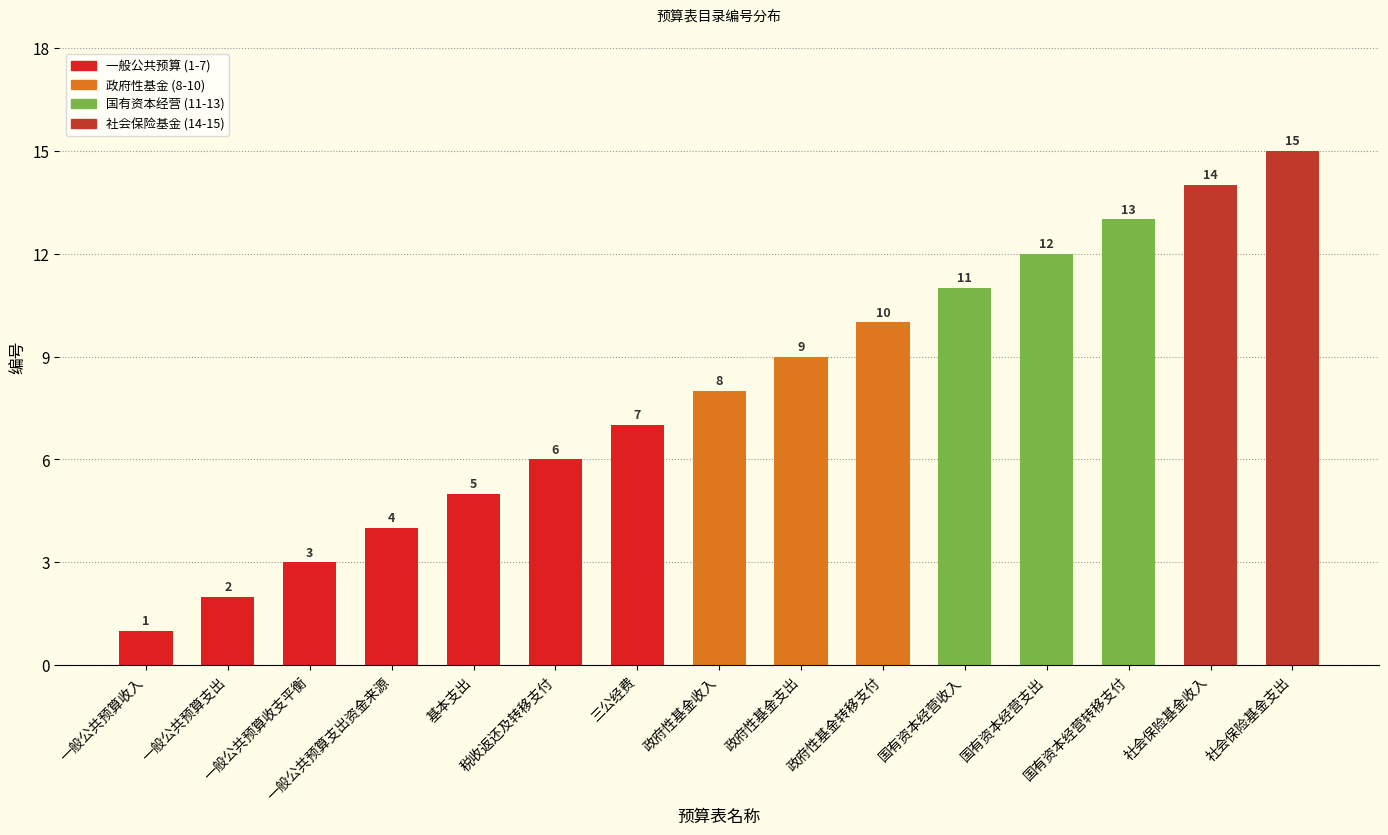

Reading left to right, transcribe all the data shown in this chart.

一般公共预算收入=1	一般公共预算支出=2	一般公共预算收支平衡=3	一般公共预算支出资金来源=4	基本支出=5	税收返还及转移支付=6	三公经费=7	政府性基金收入=8	政府性基金支出=9	政府性基金转移支付=10	国有资本经营收入=11	国有资本经营支出=12	国有资本经营转移支付=13	社会保险基金收入=14	社会保险基金支出=15